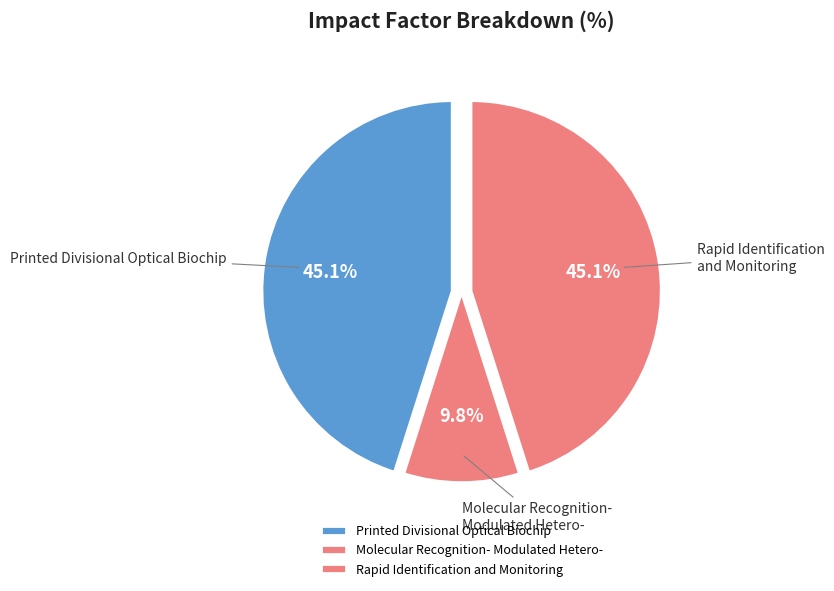

What is the smallest slice in the pie chart?

Molecular Recognition- Modulated Hetero-